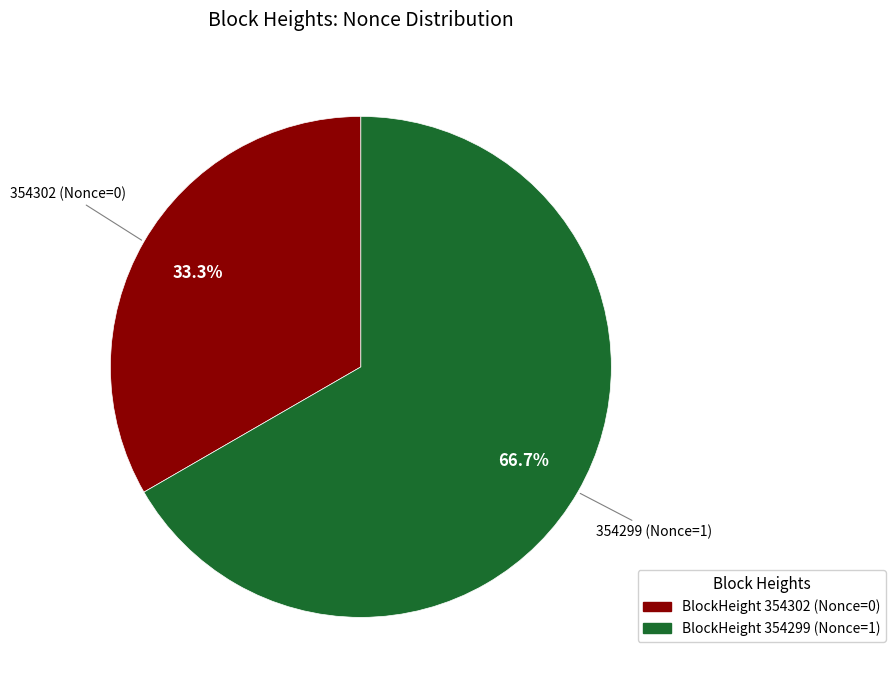

Is there any slice that represents more than half of the pie?

Yes